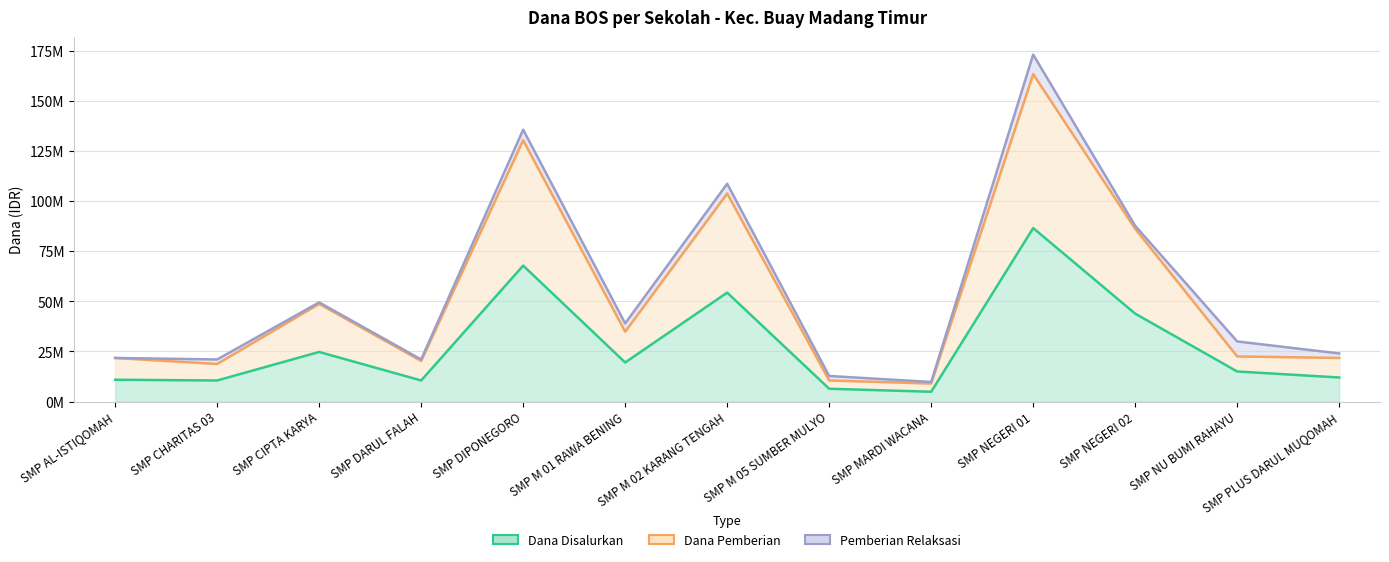

Does the chart have visible grid lines?

Yes